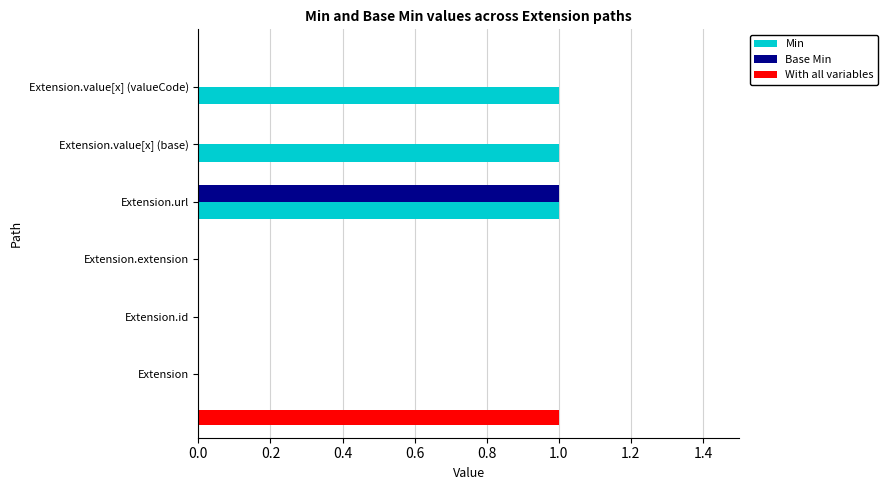

What is the sum of all Min values?

3